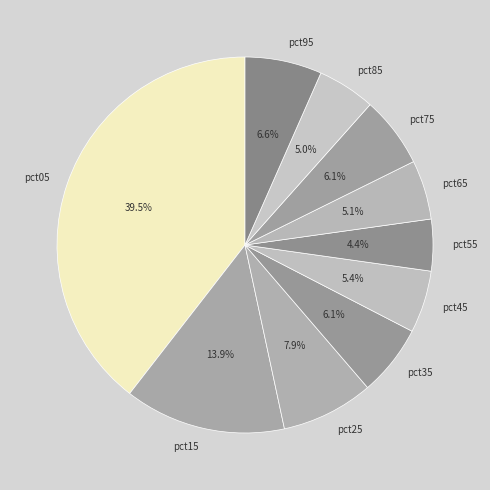

What is the smallest slice in the pie chart?

pct55